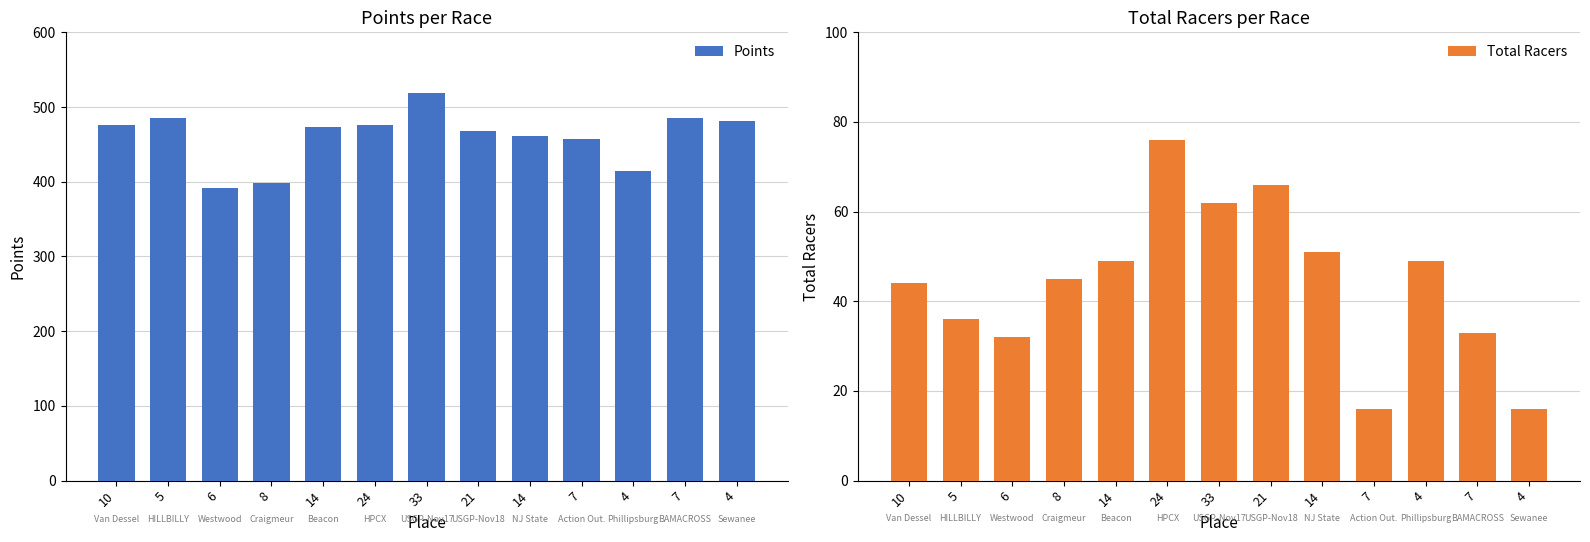

What is the difference between the maximum and minimum values in the Points series?

126.0